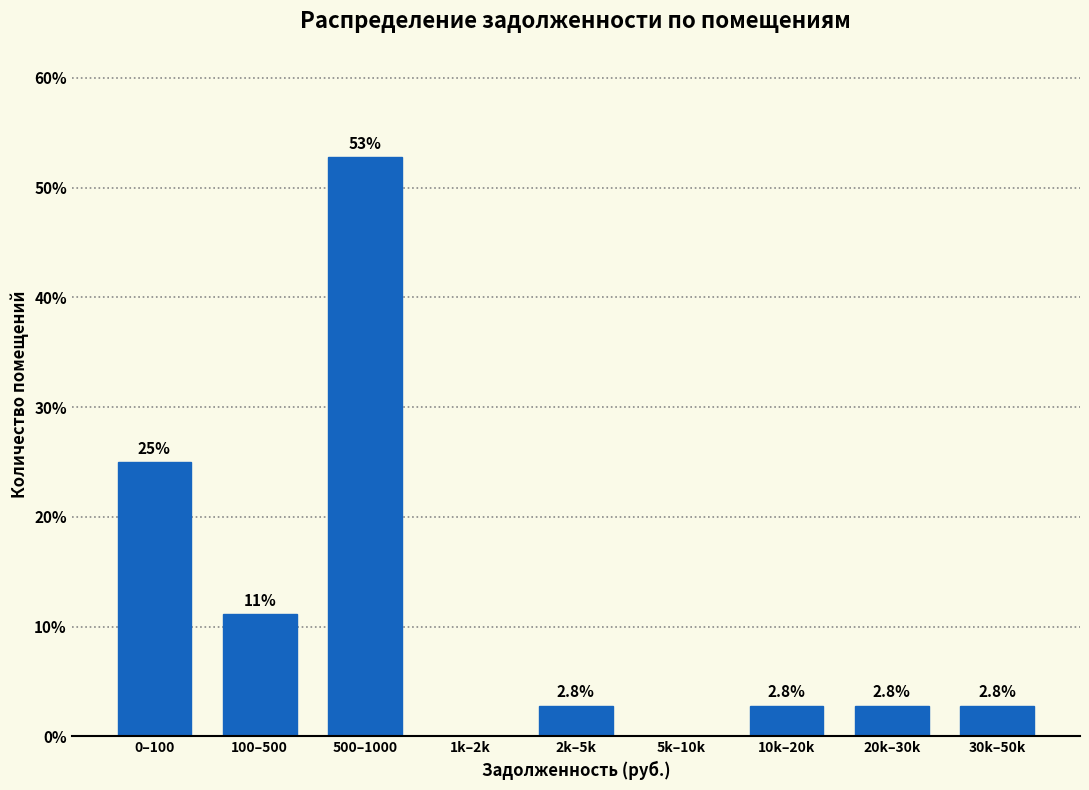

Reading left to right, extract all data points from this chart.

0–100=25.0	100–500=11.1	500–1000=52.8	1k–2k=0.0	2k–5k=2.8	5k–10k=0.0	10k–20k=2.8	20k–30k=2.8	30k–50k=2.8